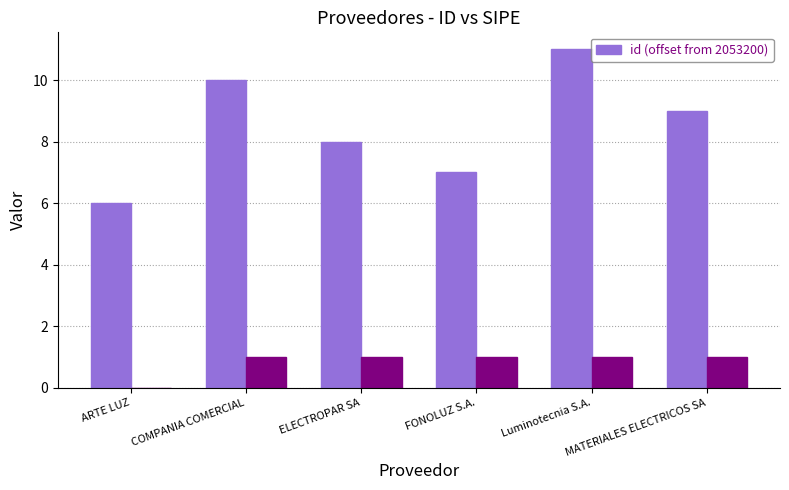

Is it true that the value at ARTE LUZ is 6?

True